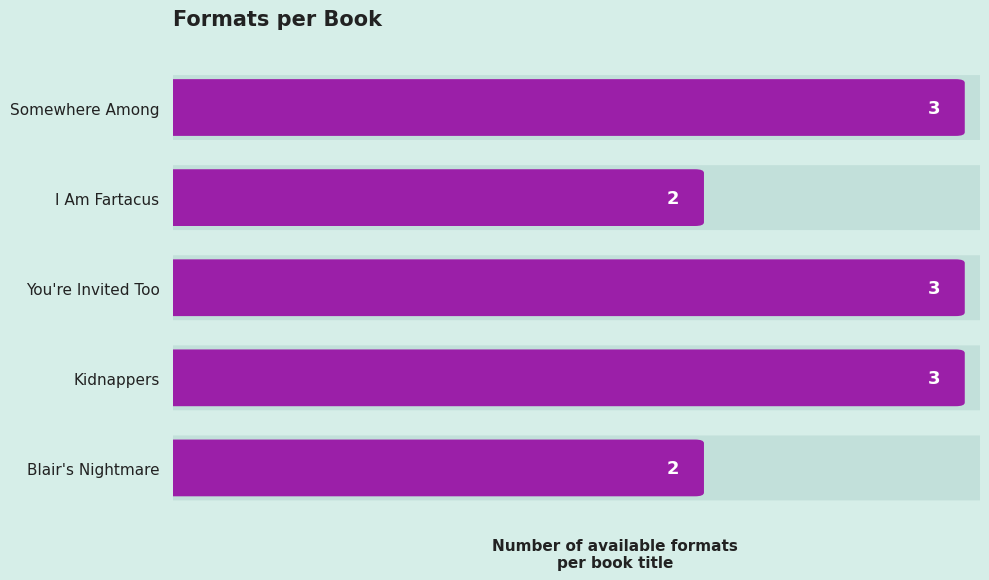

Rank the categories by value from lowest to highest.

I Am Fartacus, Blair's Nightmare, Somewhere Among, You're Invited Too, Kidnappers